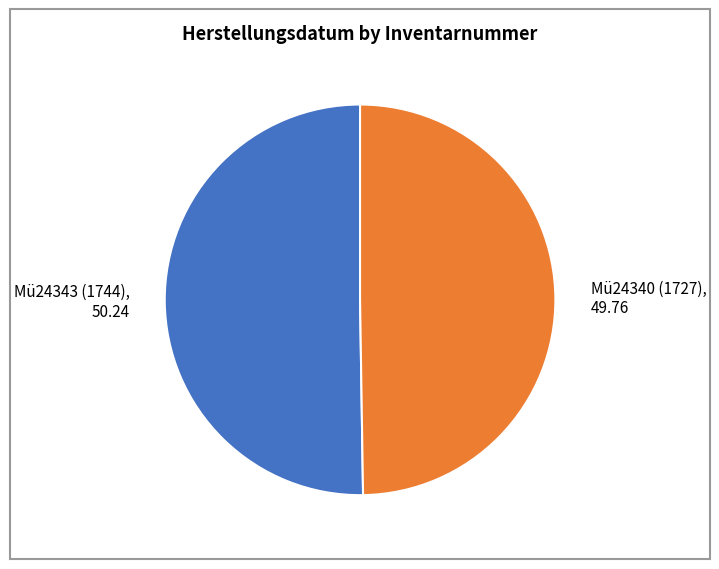

The Mü24340 (1727) slice represents 57% of the pie. True or false?

False